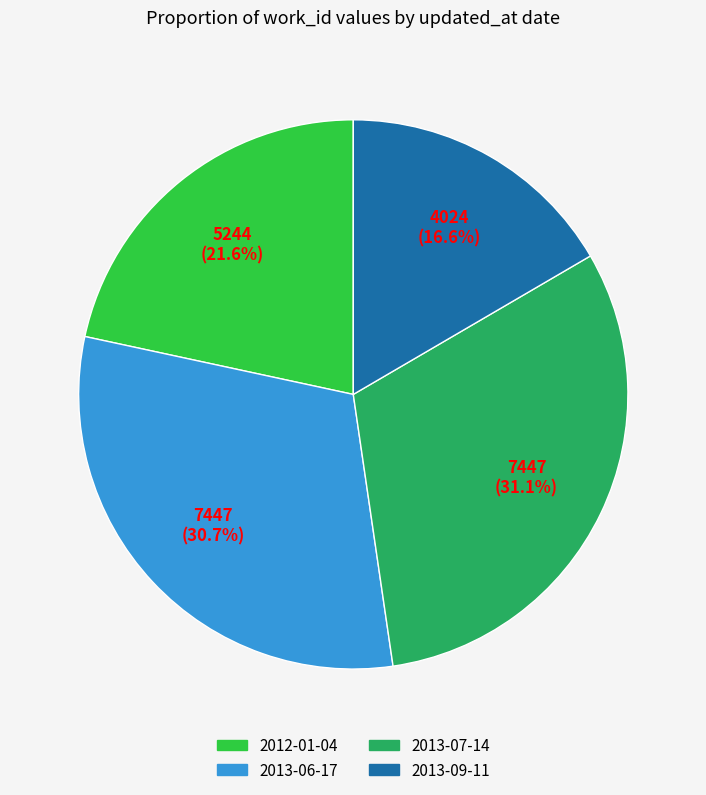

Approximately how many times larger is the value at 2013-06-17 compared to 2012-01-04?

1.4